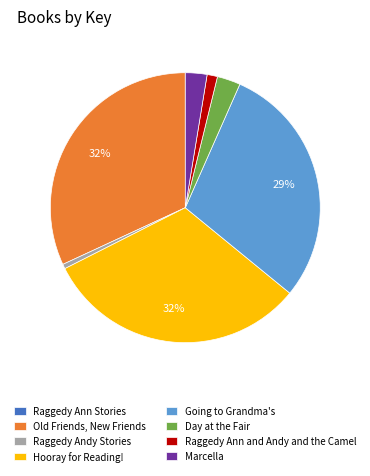

What percentage is the Marcella slice, to the nearest percent?

3%